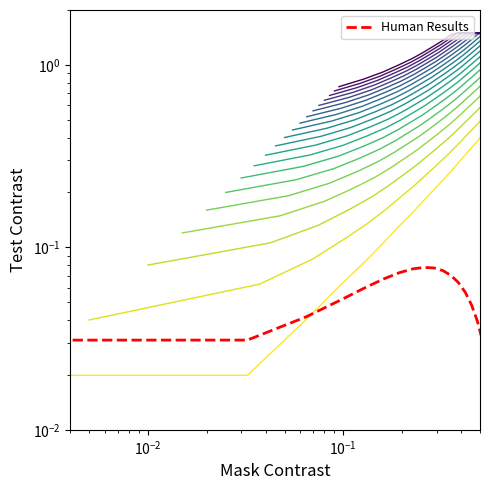

Count the number of data series in this chart.

1